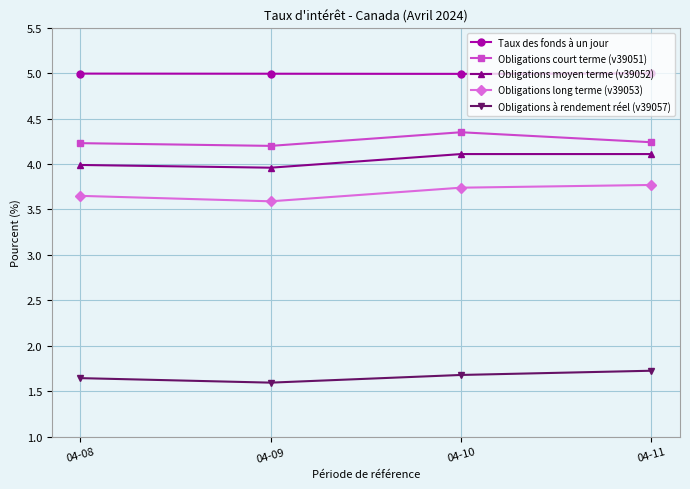

What is the sum of all Obligations long terme (v39053) values?

14.8